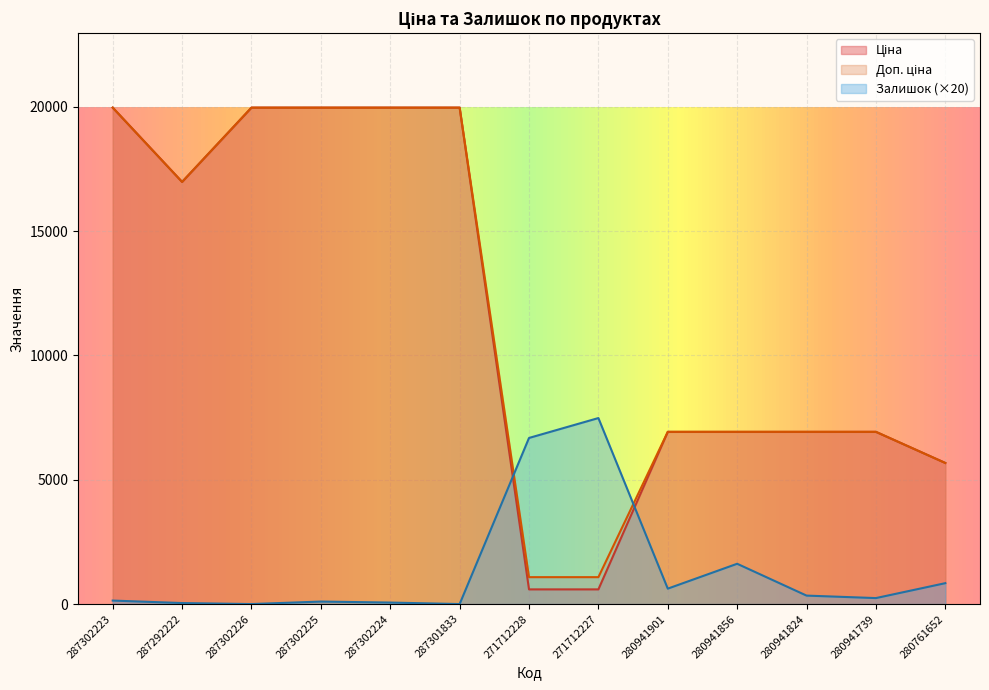

At which category is the sum across all series the highest?

287302223